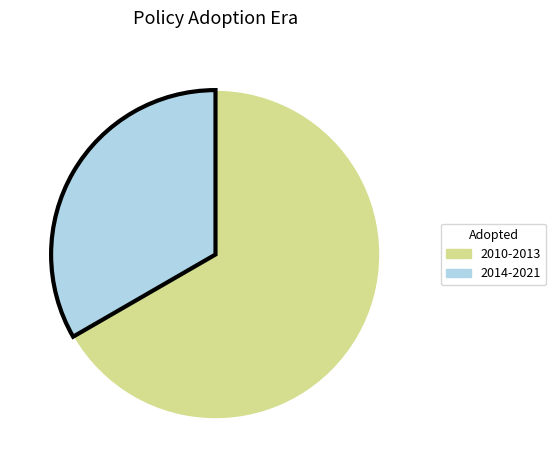

How many segments does this pie chart have?

2